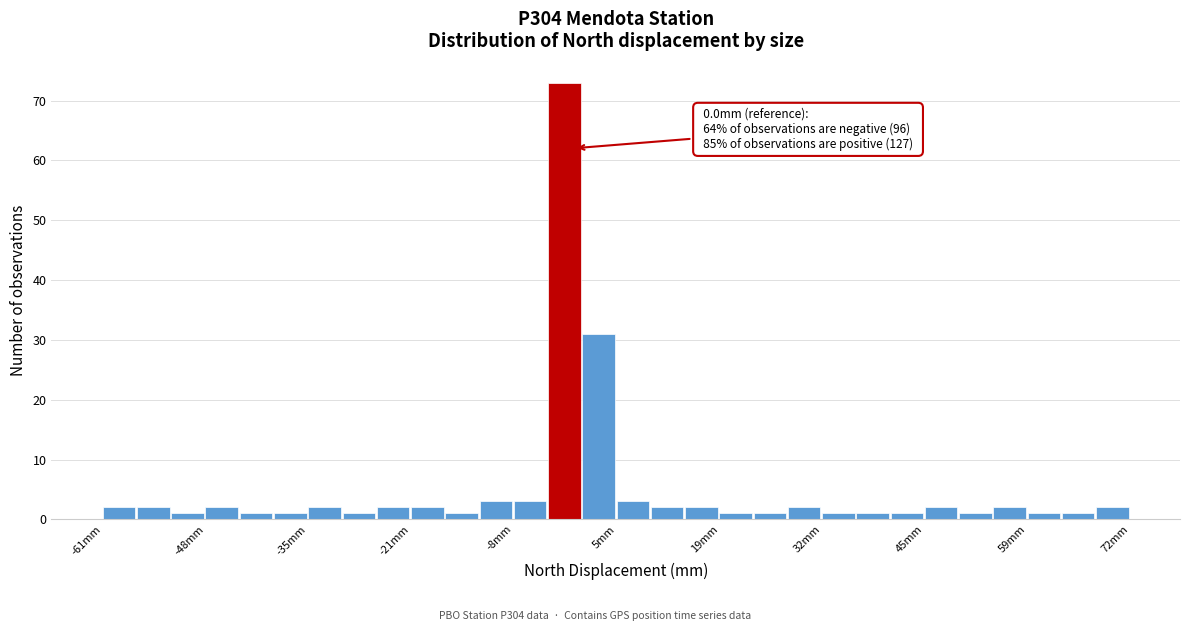

Around what value on the x-axis is the tallest bar? Give the approximate position of its centre, as read against the axis.

-2